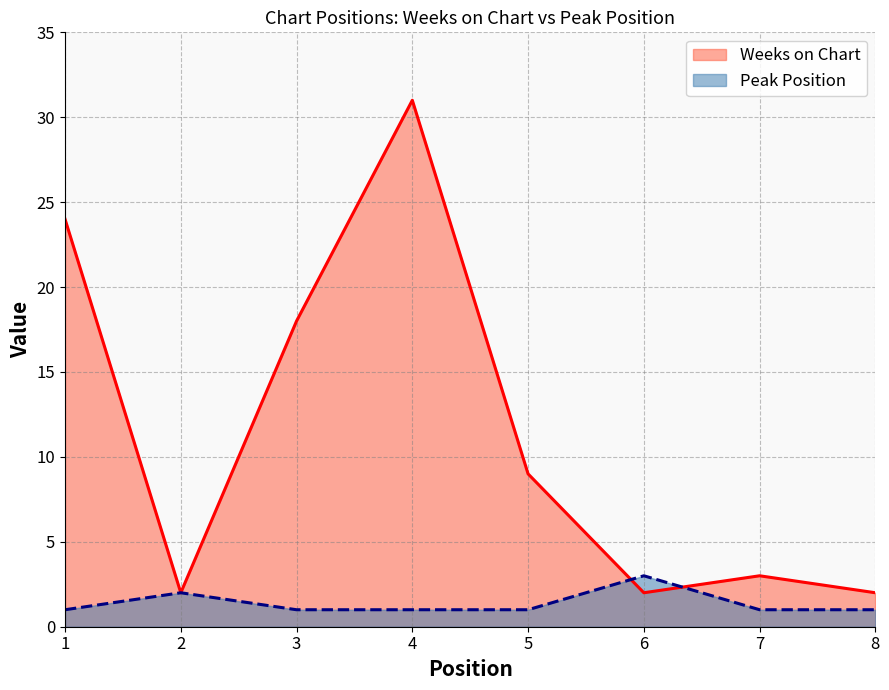

What is the value of the Weeks on Chart point at the 3rd from the left?

18